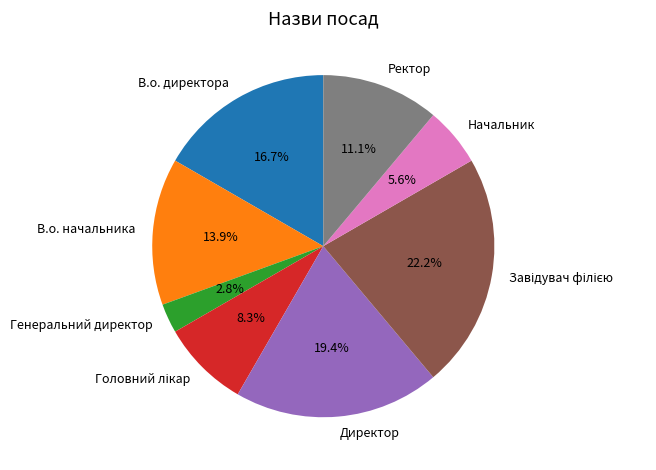

To the nearest percent, what is the combined percentage of Начальник and В.о. директора?

22%